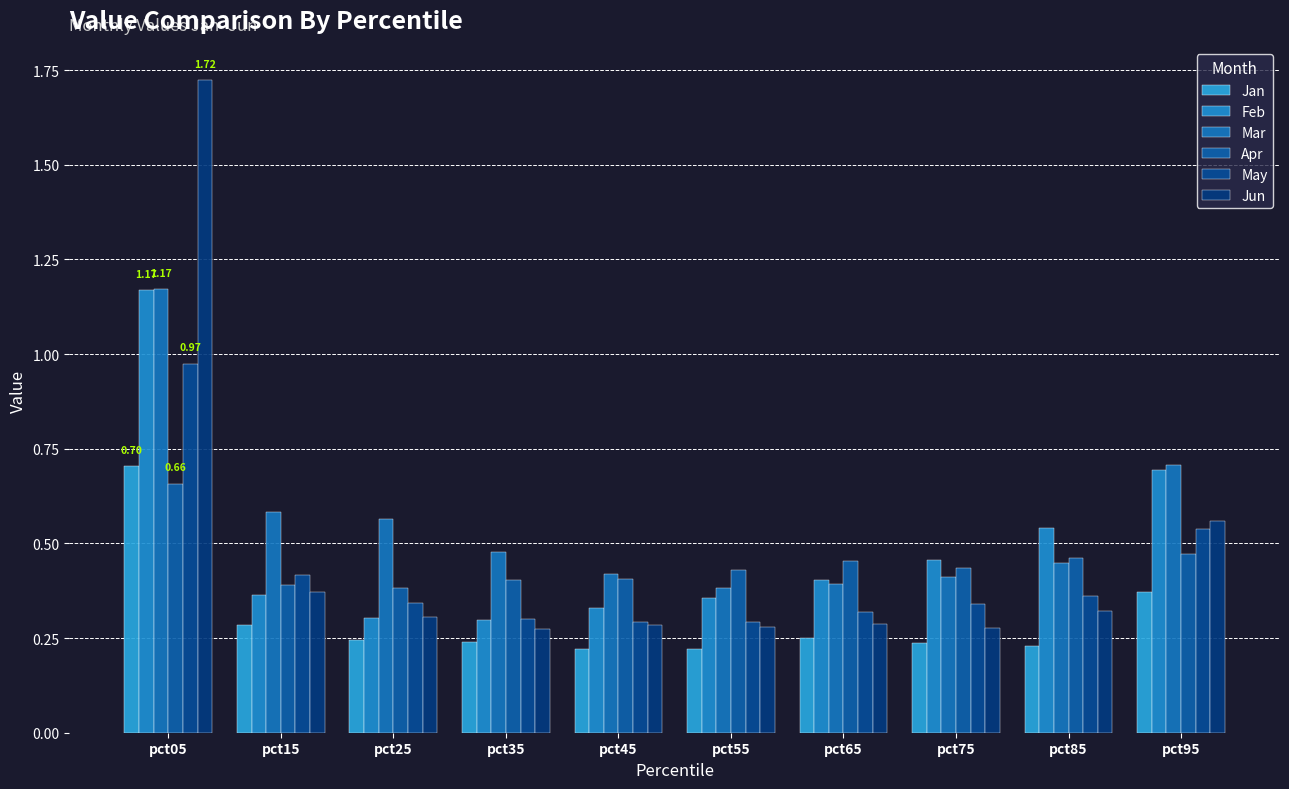

Does the chart contain stacked bars?

No